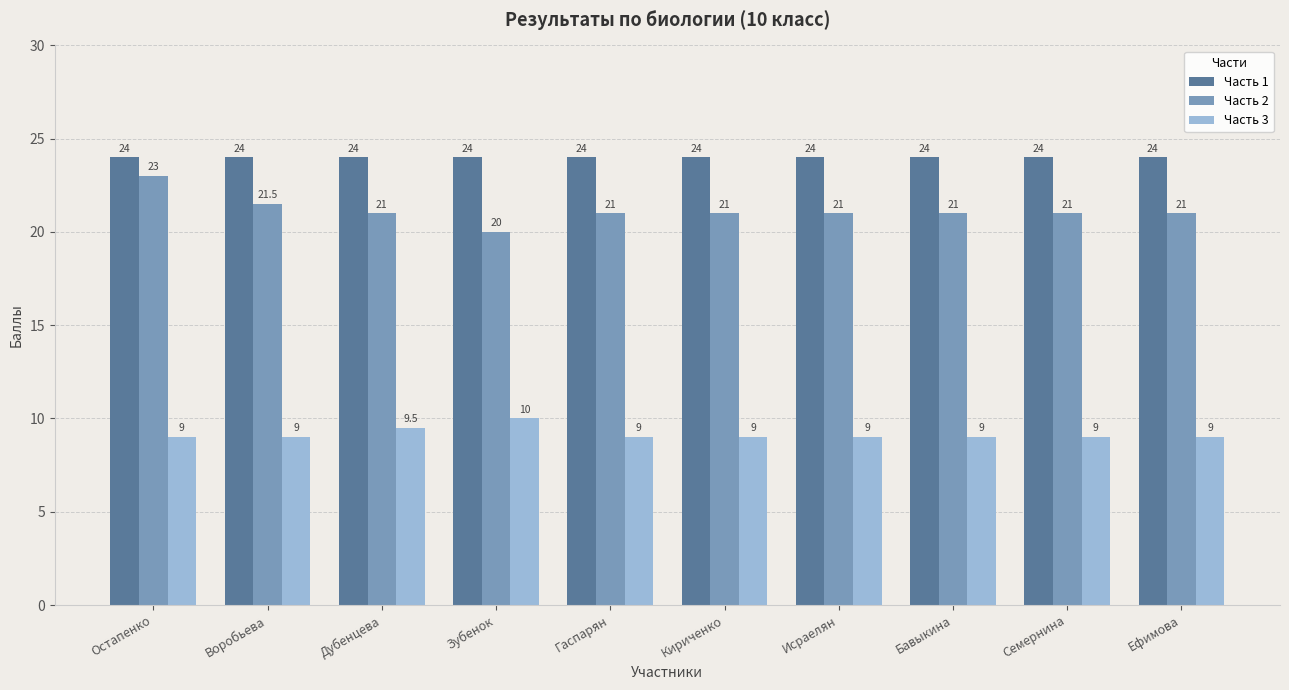

At which label does Часть 2 reach its peak?

Остапенко